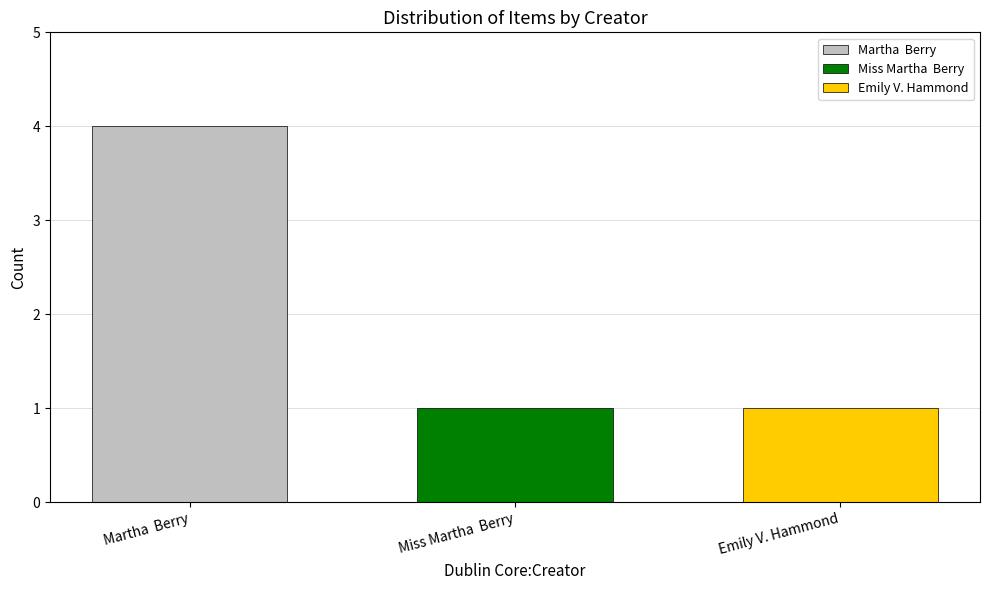

What is the maximum value shown in the chart?

4